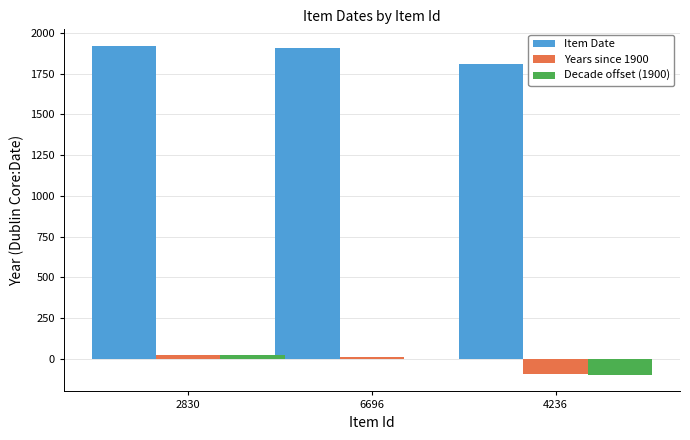

How many groups of bars are there?

3